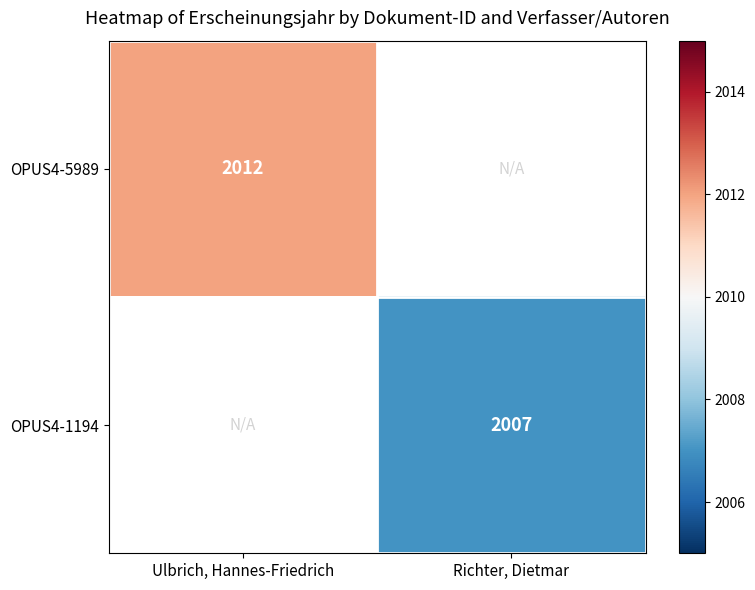

The value of OPUS4-5989 at Ulbrich, Hannes-Friedrich is 2012. True or false?

True